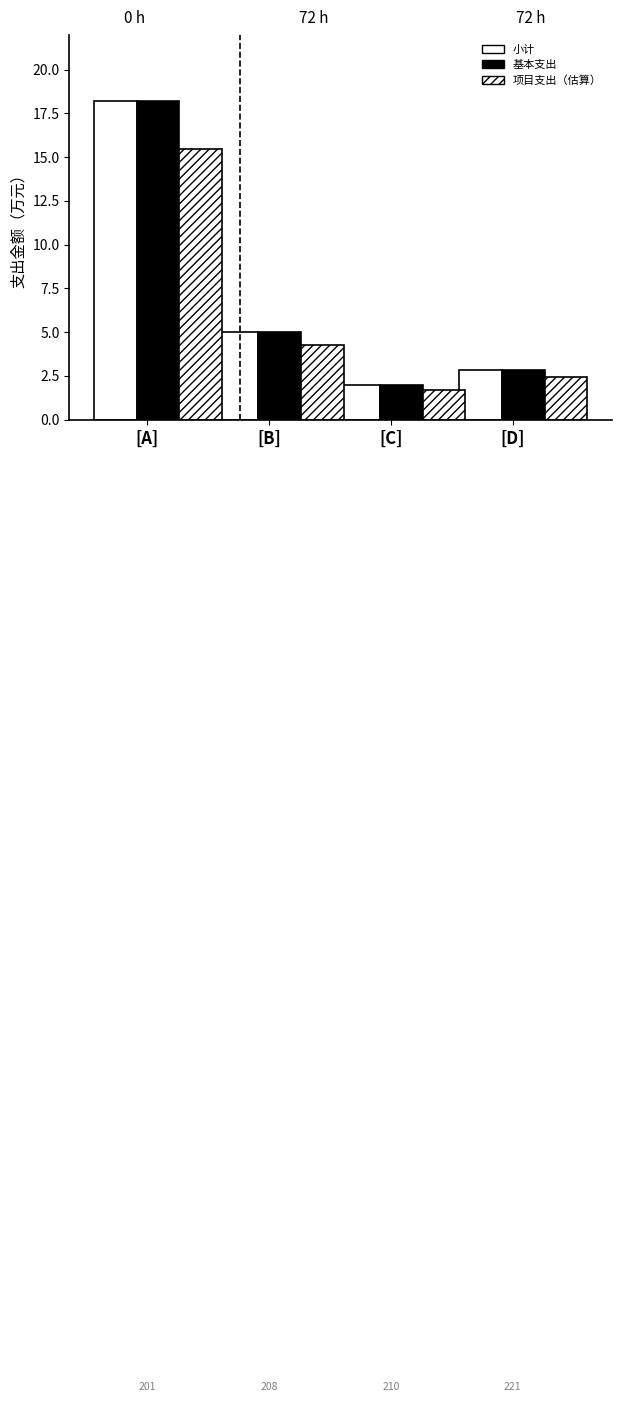

How many series are shown in this chart?

3